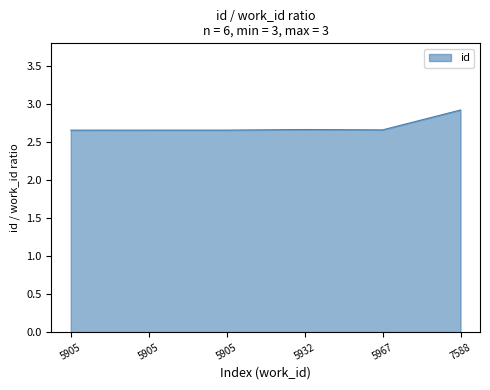

What is the minimum value shown in the chart?

2.7